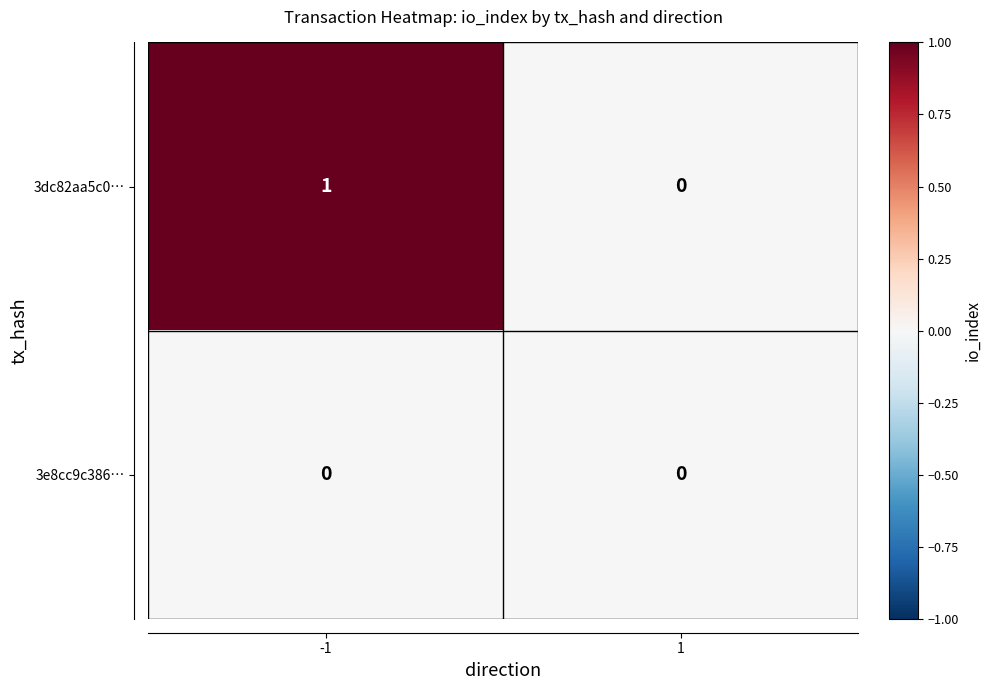

Which series has the widest spread of values?

3dc82aa5c0…